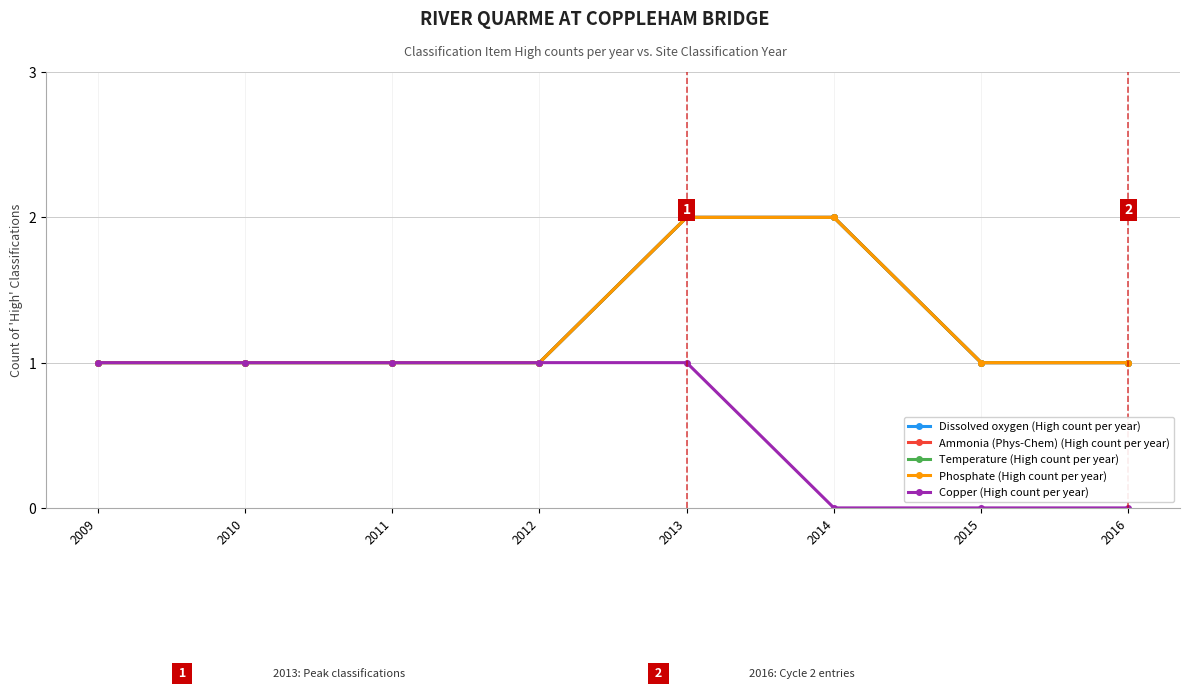

Which series has the largest range (max minus min)?

Dissolved oxygen (High count per year)